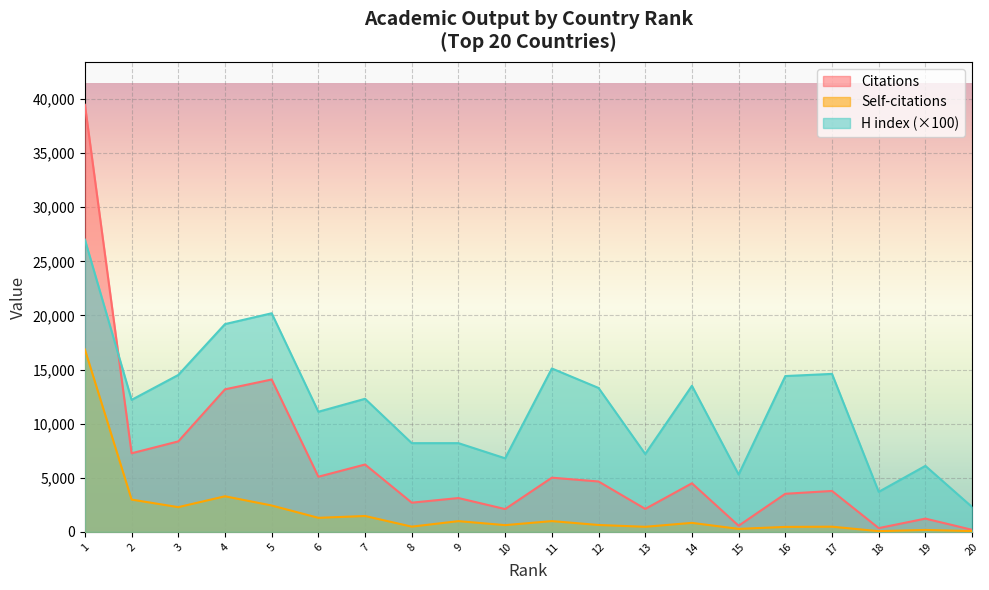

The Self-citations series shows 1640 at 5. True or false?

False